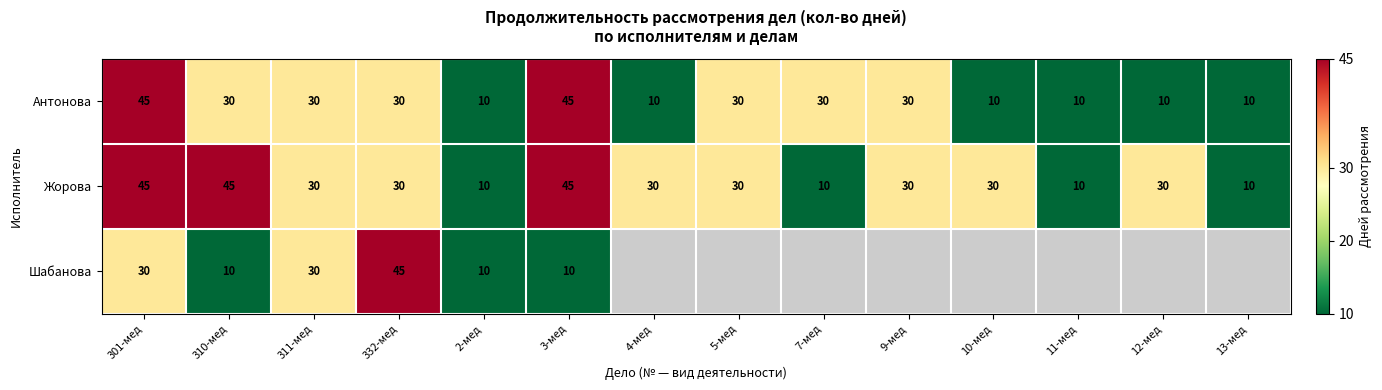

Count the number of categories in the chart.

14